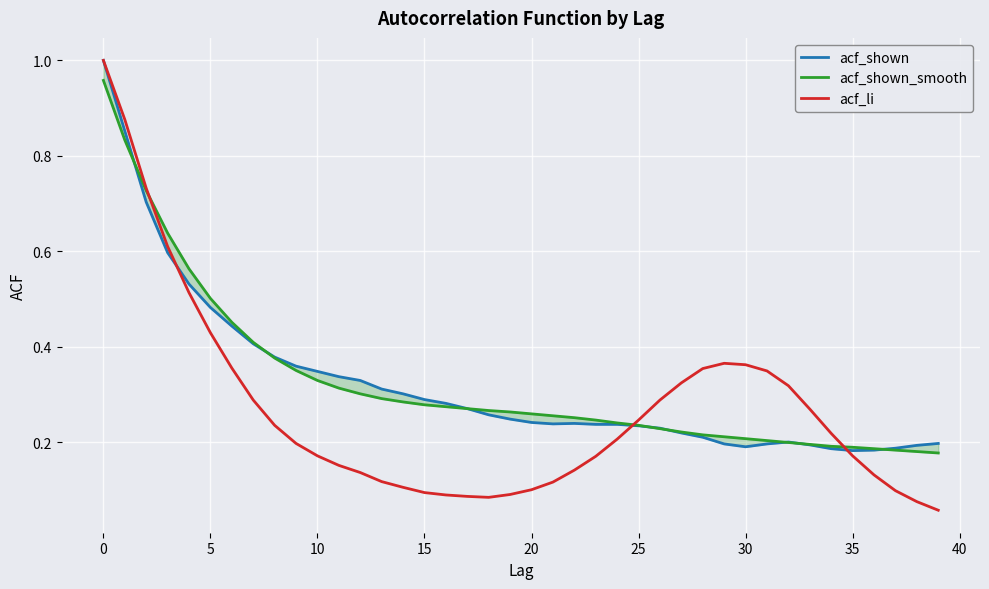

Which category has the lowest value in the acf_shown series?

35